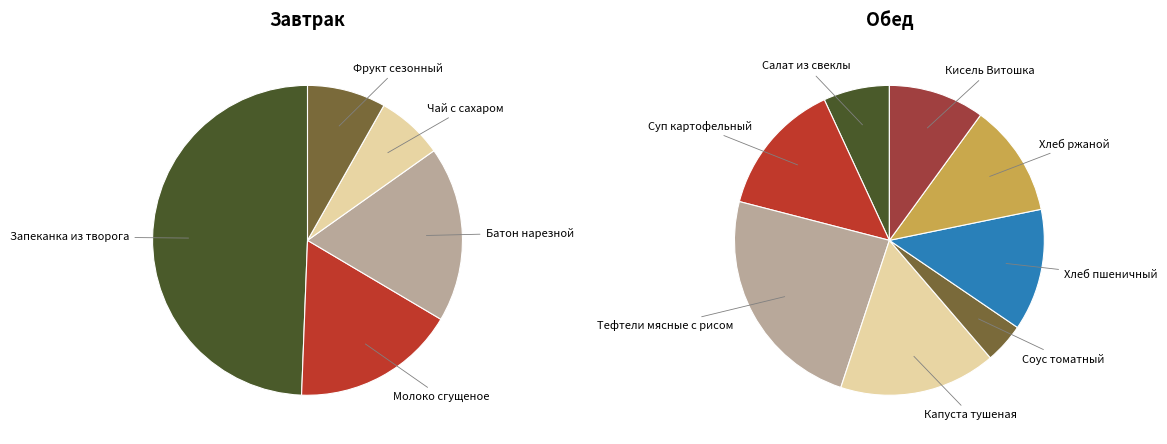

Rank the categories by value from highest to lowest.

Запеканка из творога, Тефтели мясные с рисом, Капуста тушеная, Батон нарезной, Суп картофельный, Молоко сгущеное, Хлеб пшеничный, Хлеб ржаной, Кисель Витошка, Салат из свеклы, Фрукт сезонный, Чай с сахаром, Соус томатный